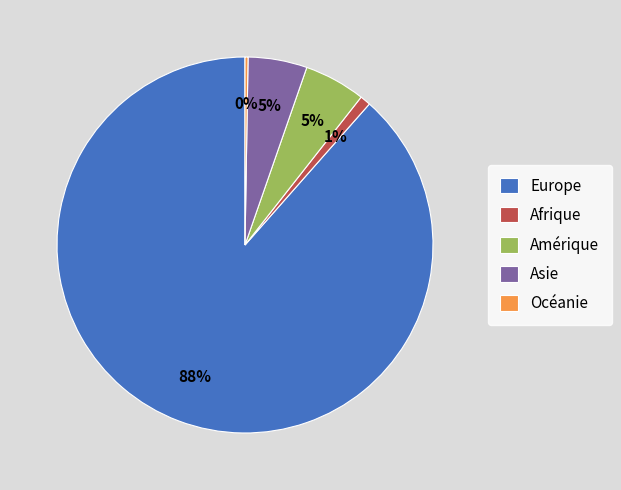

Is it true that Afrique is 11% of the pie?

False